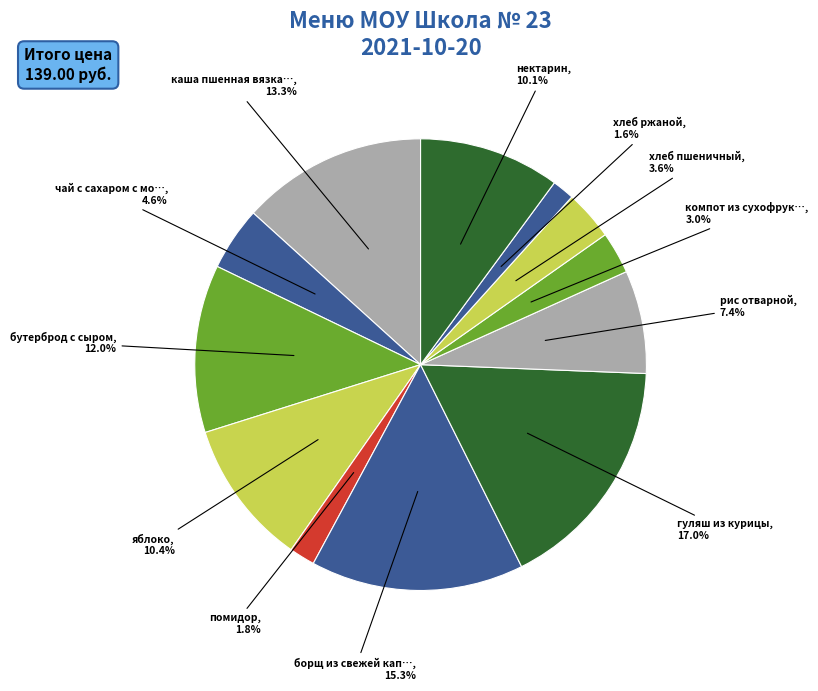

How many segments does this pie chart have?

12